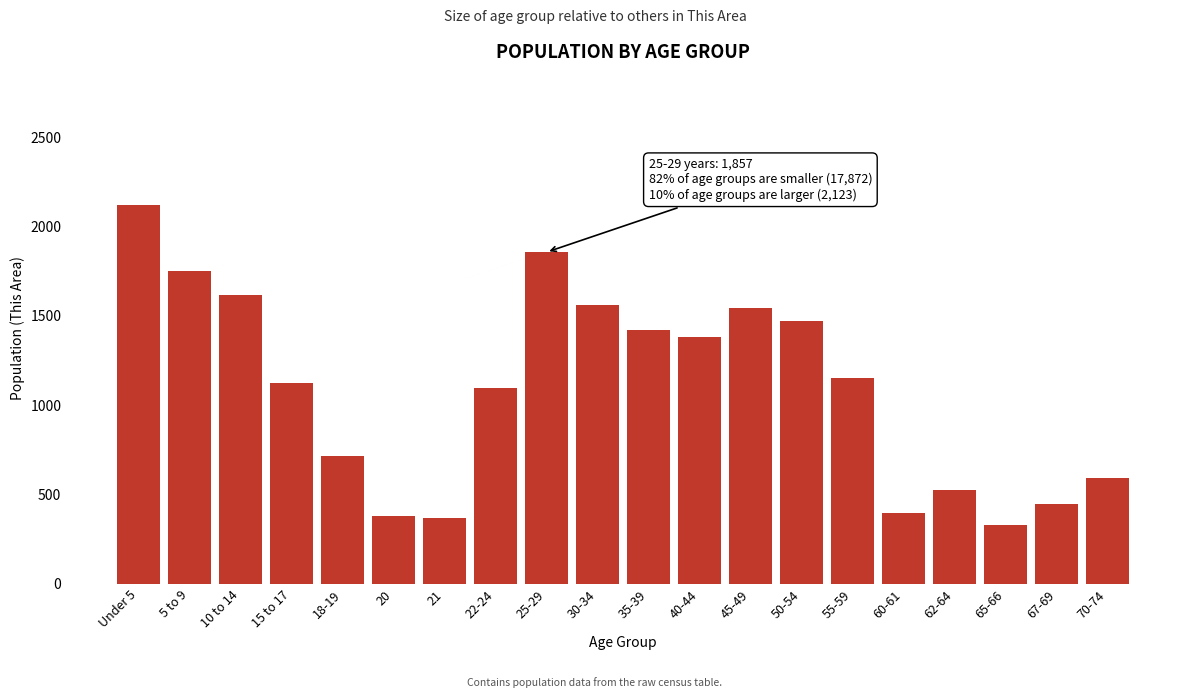

Reading left to right, transcribe all the data shown in this chart.

Under 5=2123	5 to 9=1751	10 to 14=1617	15 to 17=1125	18-19=714	20=378	21=366	22-24=1099	25-29=1857	30-34=1563	35-39=1421	40-44=1384	45-49=1544	50-54=1473	55-59=1151	60-61=396	62-64=524	65-66=328	67-69=447	70-74=591